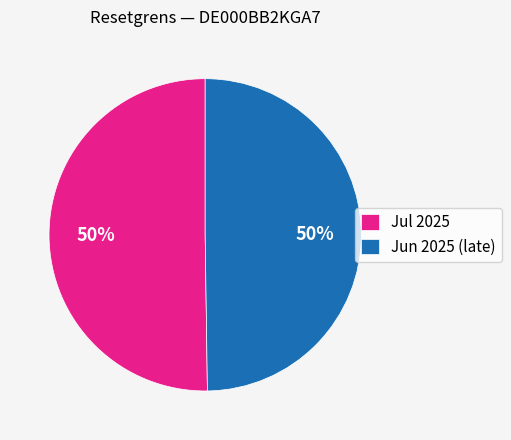

To the nearest percent, what is the combined percentage of Jul 2025 and Jun 2025 (late)?

100%